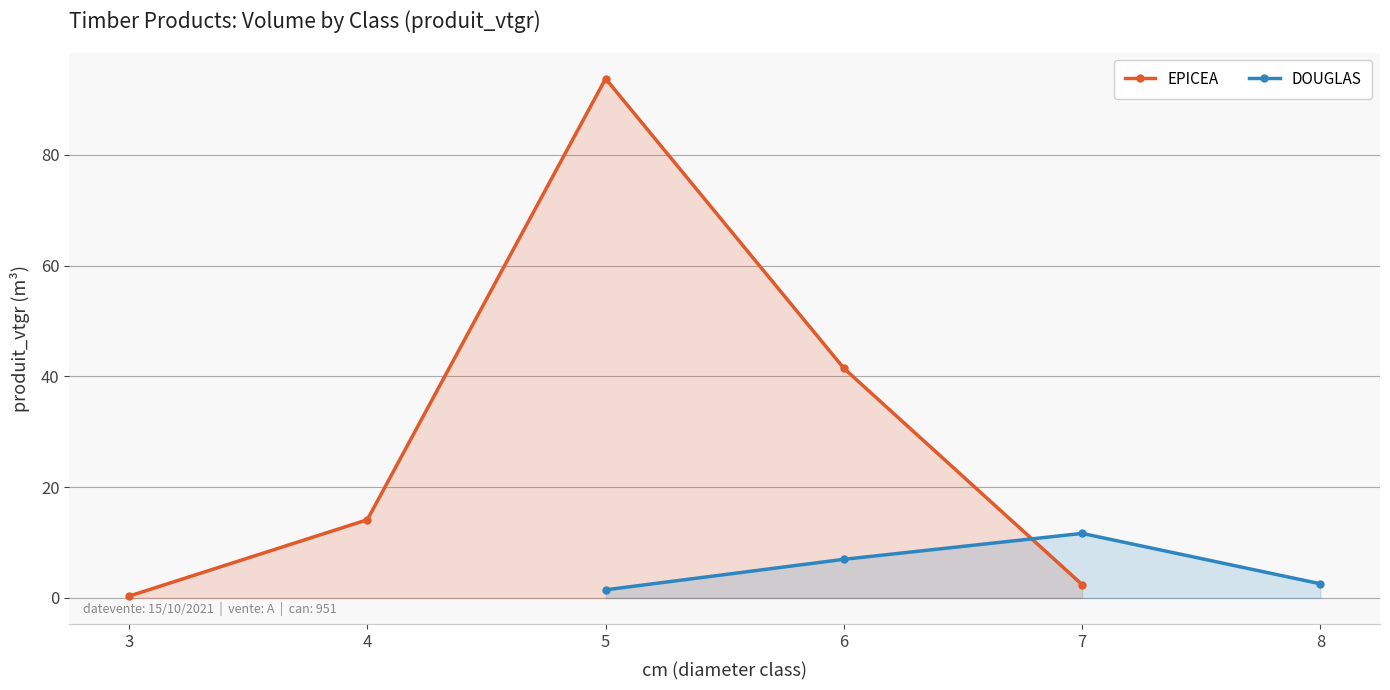

Where is the data nearest to the value 47?

6